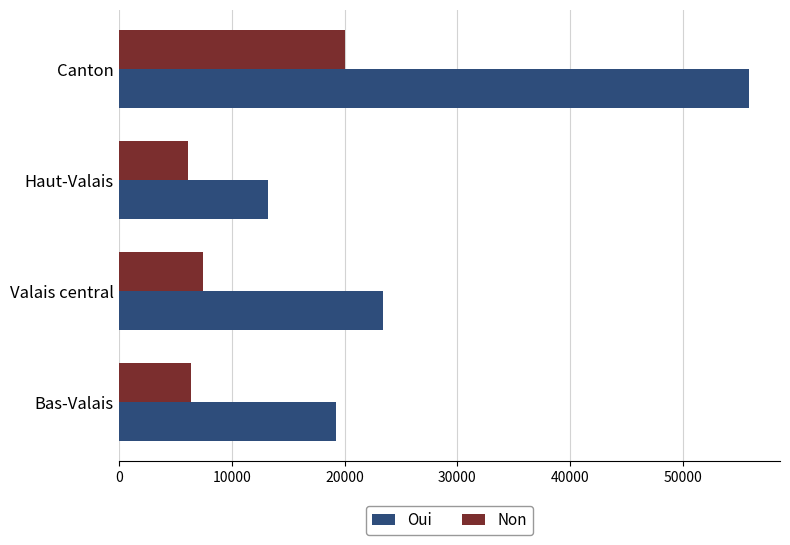

Which series has the widest spread of values?

Oui